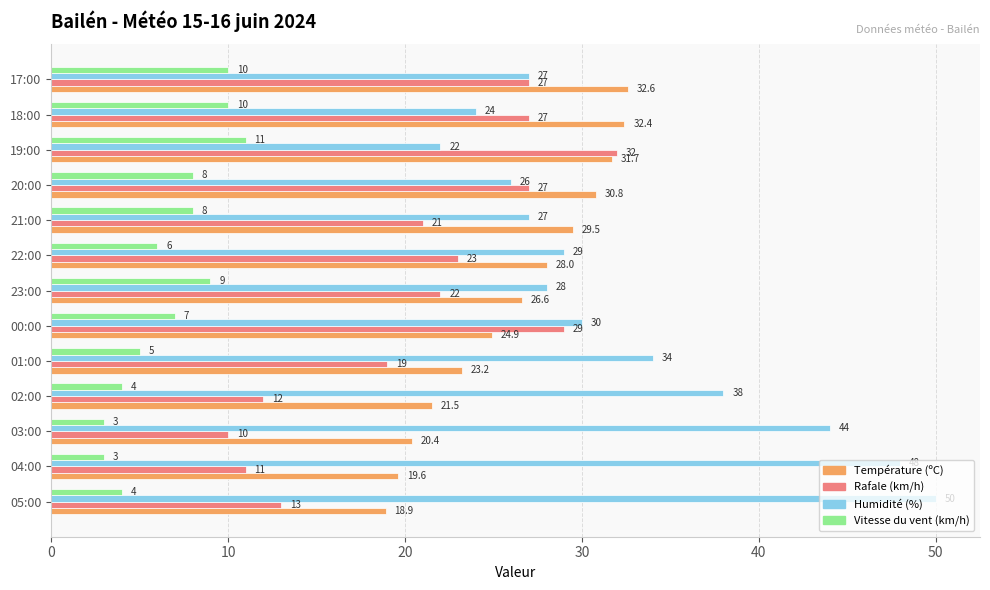

What value does the Vitesse du vent (km/h) series have at 18:00?

10.0